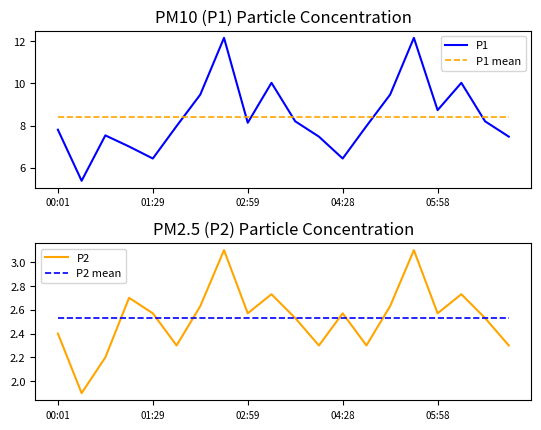

What is the sum of the P2 values at 11 and 9?

5.0